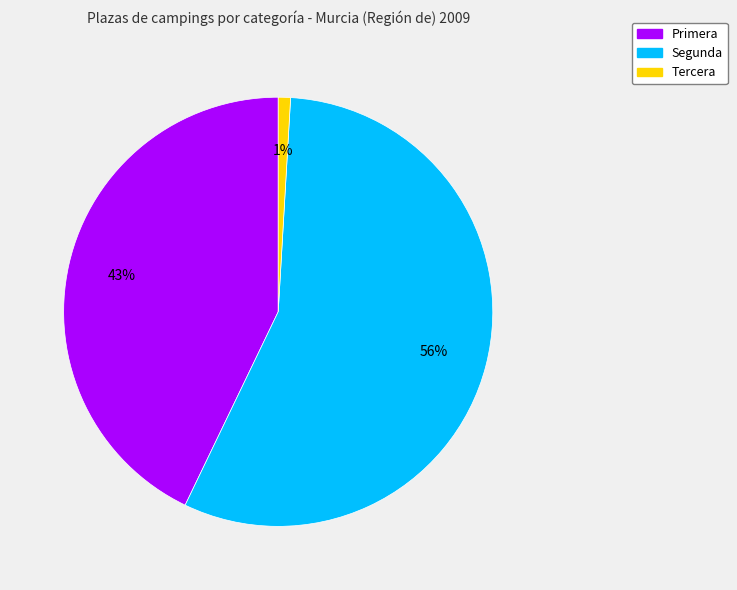

Which slice is the smallest?

Tercera